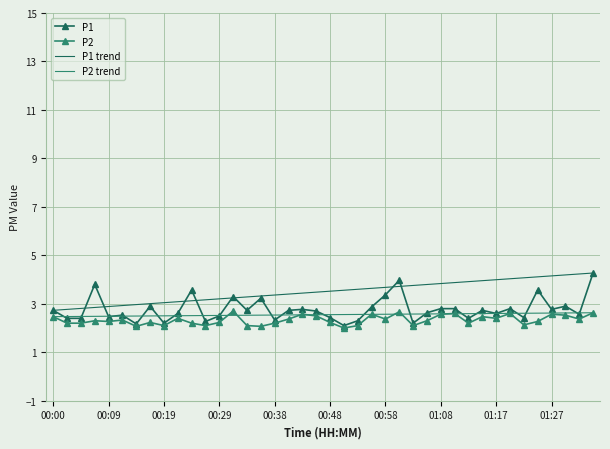

The value of P1 at 01:20 is 2.8. True or false?

True